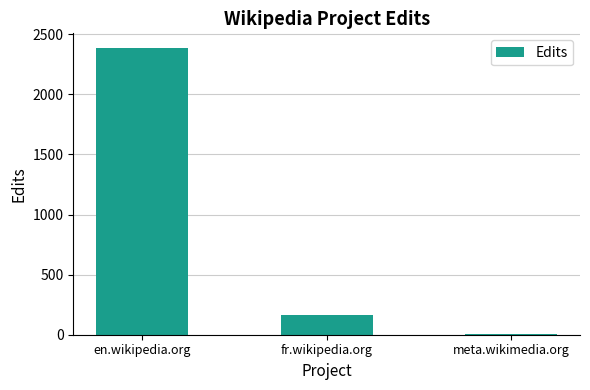

What is the average value?

854